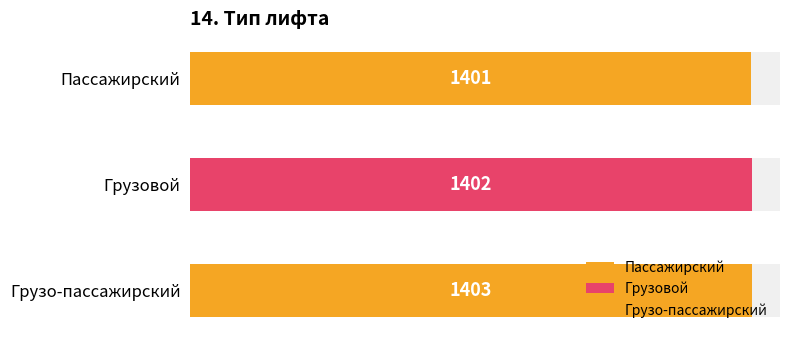

What is the label of the 3rd bar from the left?

Грузо-пассажирский